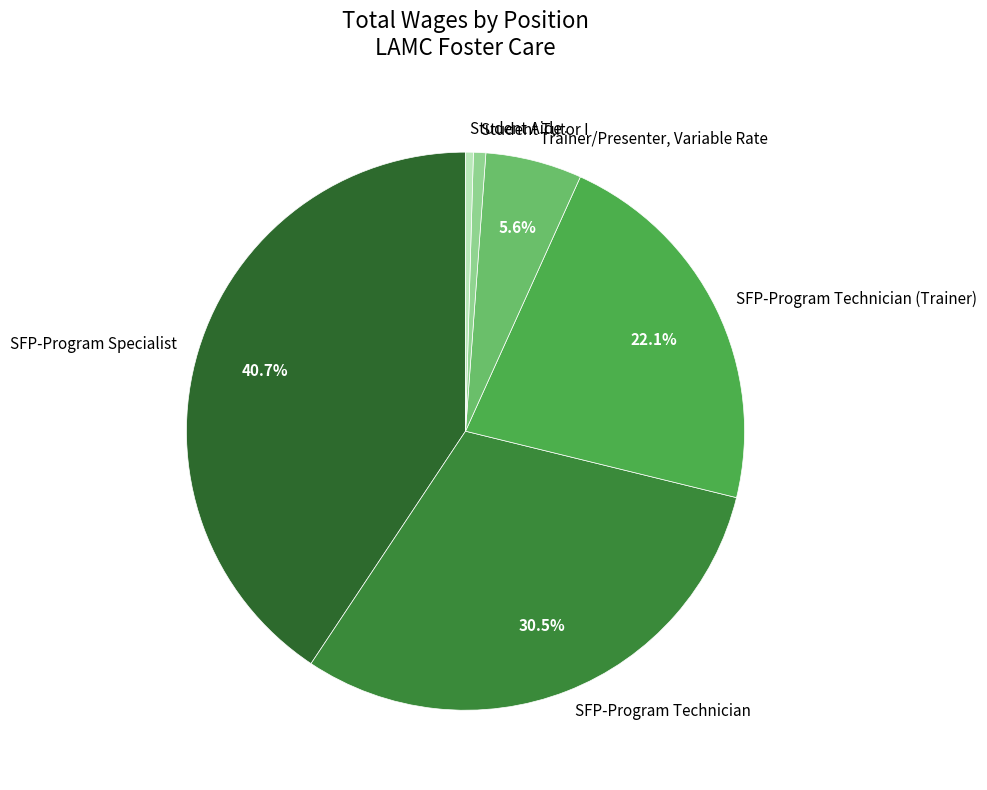

Which has a higher value, SFP-Program Technician (Trainer) or Trainer/Presenter, Variable Rate?

SFP-Program Technician (Trainer)